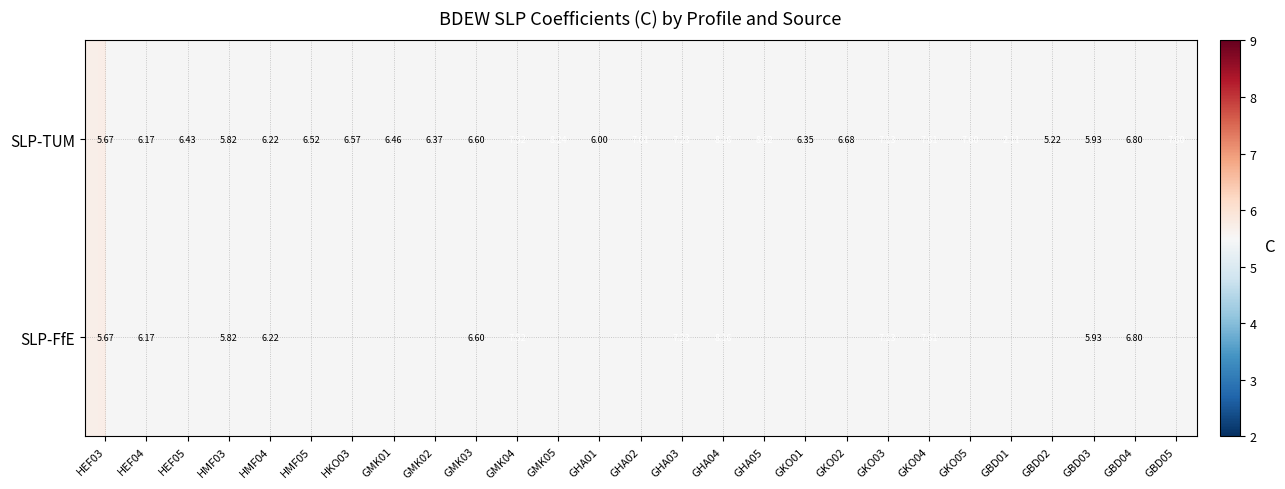

Is the value of SLP-FfE at HEF03 greater than the value of SLP-TUM at HMF05?

No